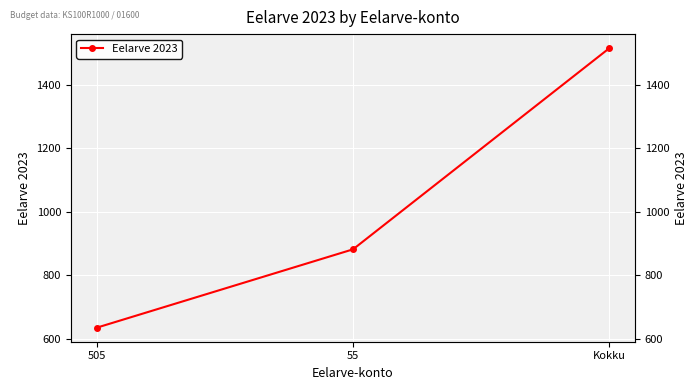

What is the value of the 3rd point from the left?

1515